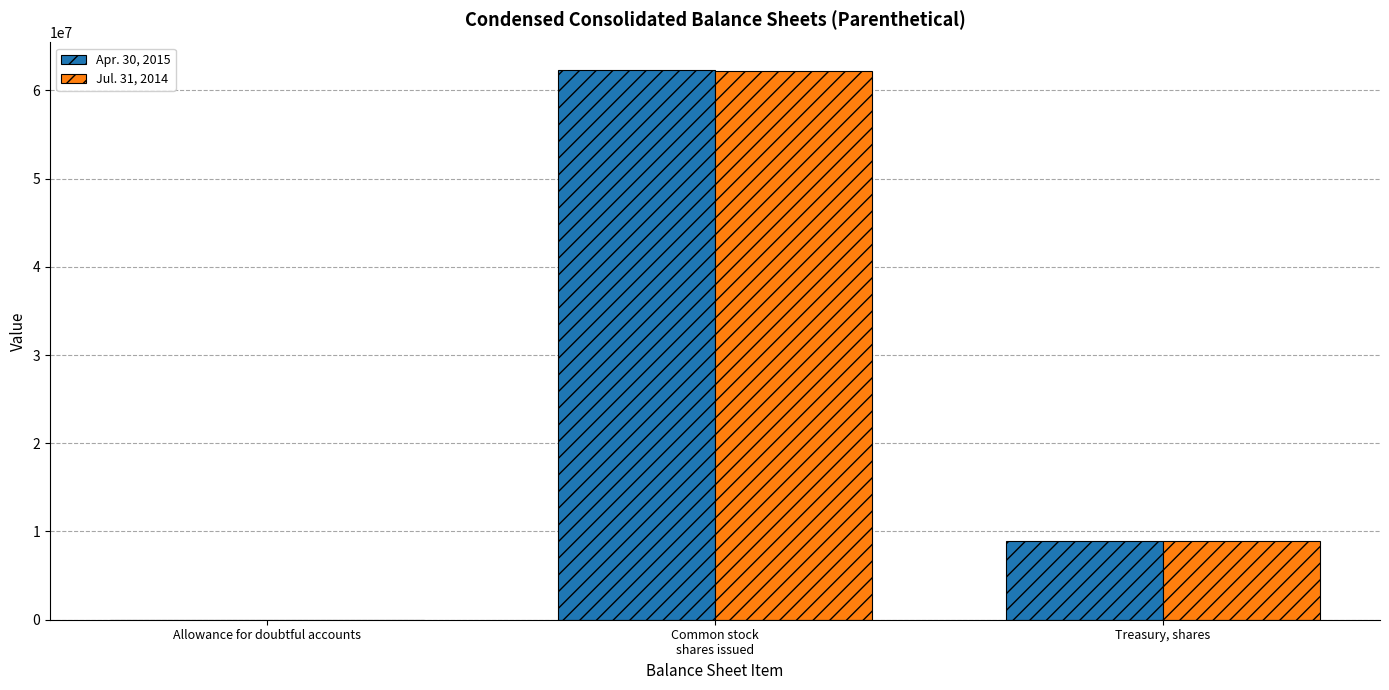

True or false: Jul. 31, 2014 has a value of 8880877 at Treasury, shares.

True